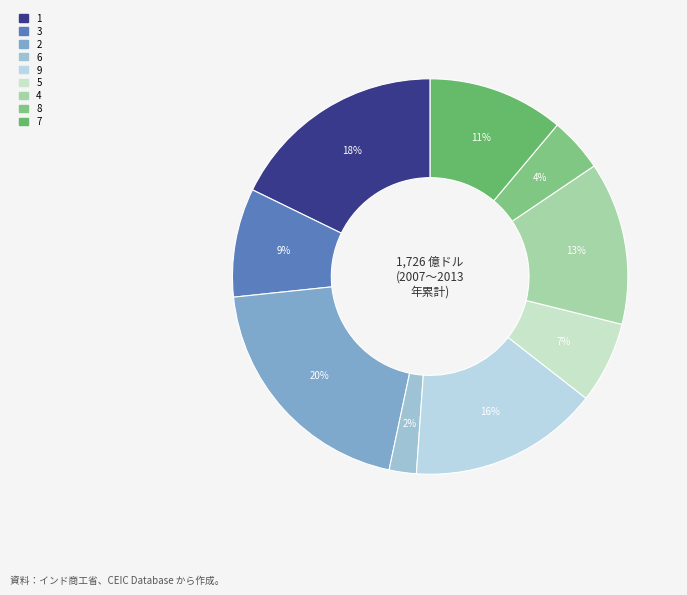

Is the sum of 2 and 5 greater than half?

No